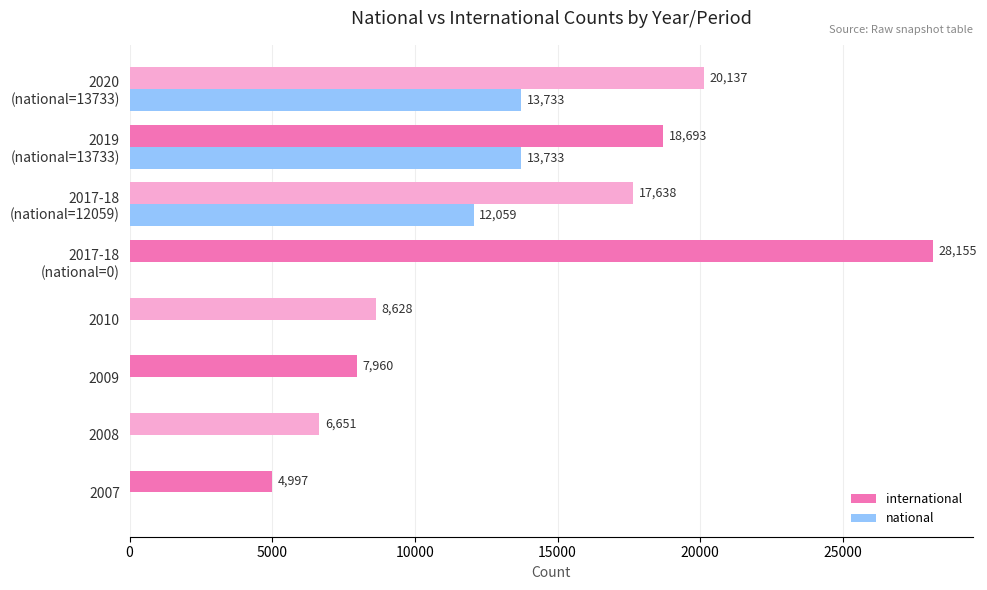

Which series has the largest total across all categories?

international